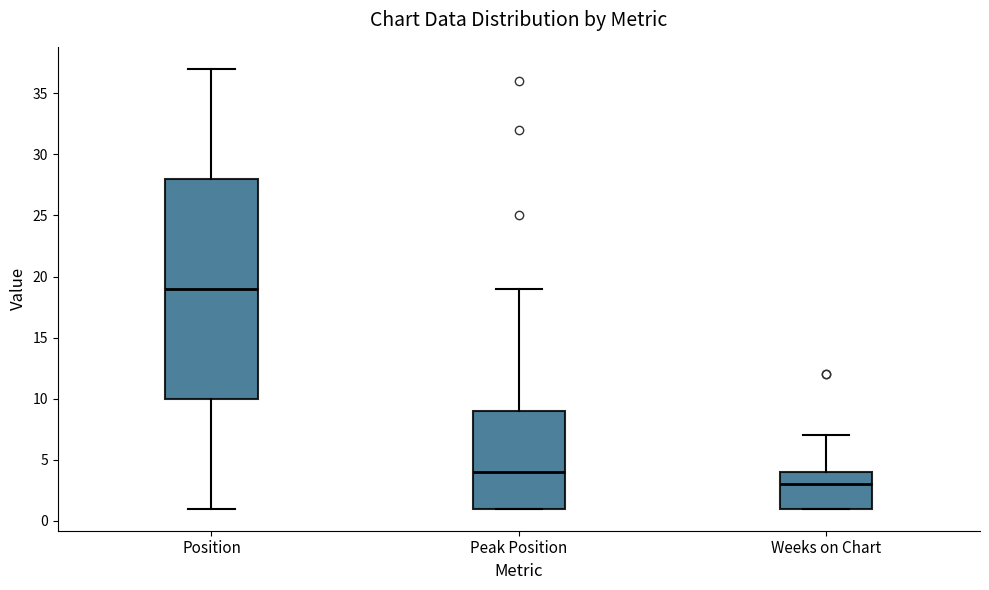

Comparing the boxes themselves (not the whiskers), which one is the tallest?

Position